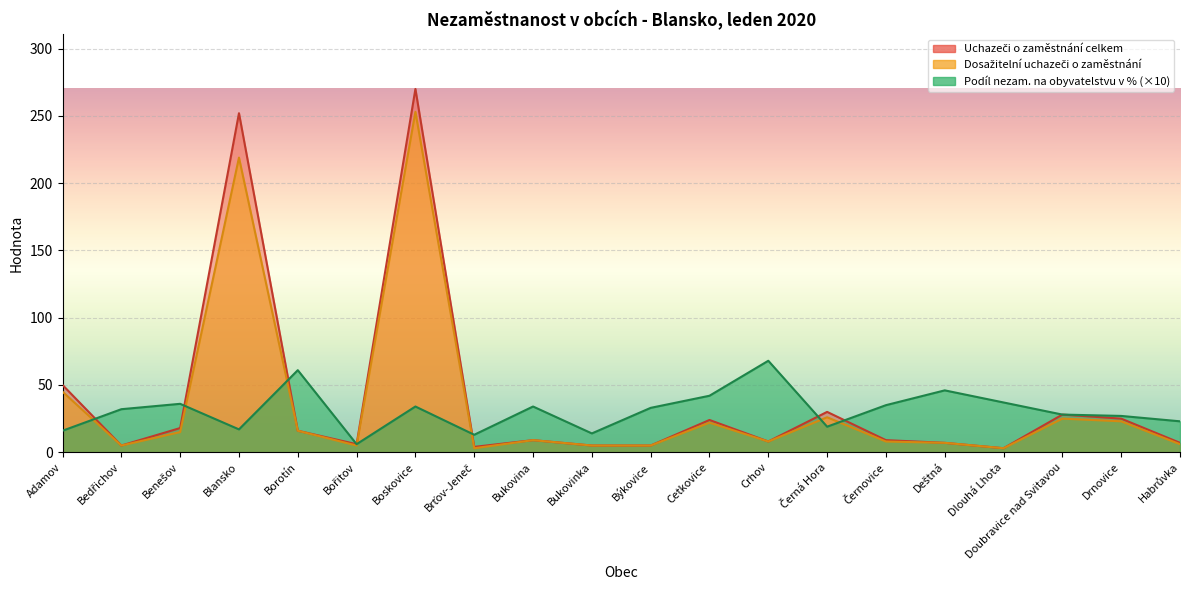

What is the label of the 11th point from the left?

Býkovice